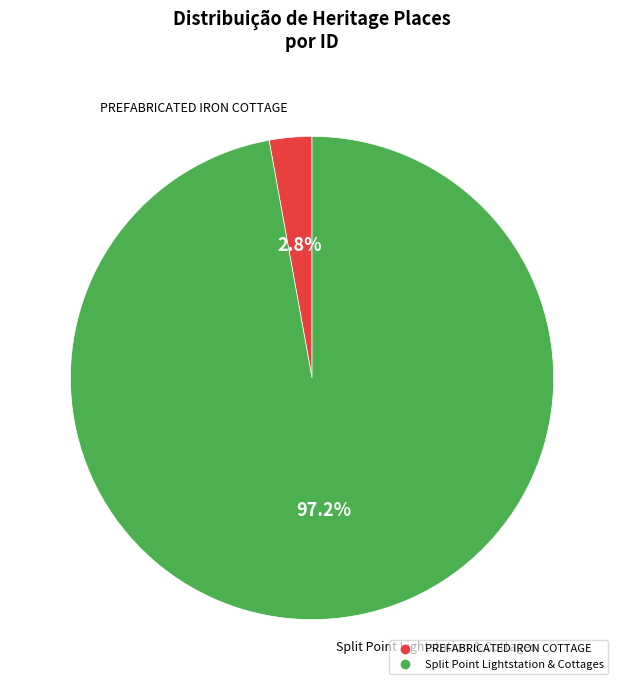

Is it true that Split Point Lightstation & Cottages is 97% of the pie?

True